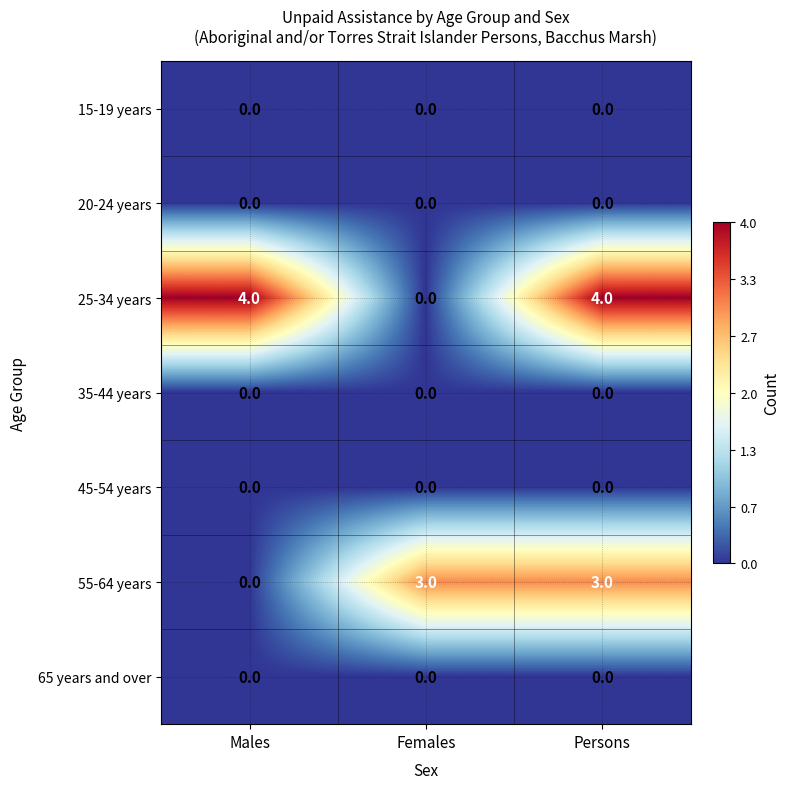

What is the maximum value shown in the chart?

4